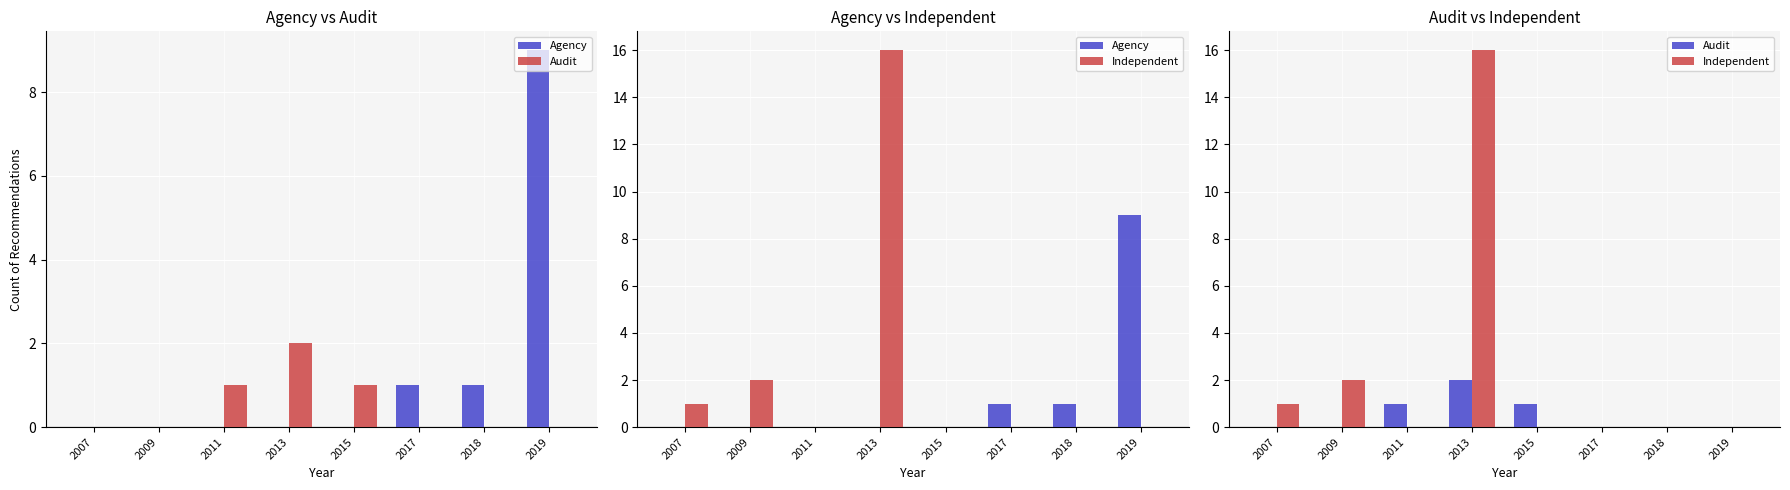

Is the value of Agency at 2013 greater than the value of Audit at 2009?

No